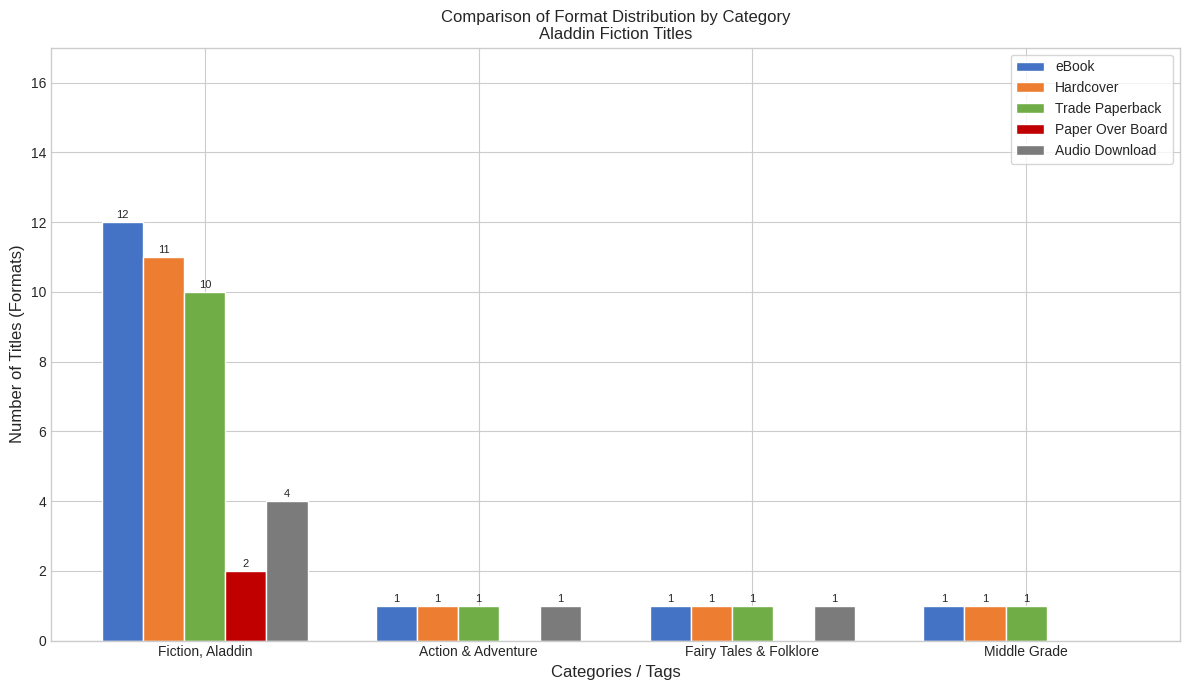

Reading left to right, what are all the values shown in this chart?

eBook: Fiction, Aladdin=12	Action & Adventure=1	Fairy Tales & Folklore=1	Middle Grade=1
Hardcover: Fiction, Aladdin=11	Action & Adventure=1	Fairy Tales & Folklore=1	Middle Grade=1
Trade Paperback: Fiction, Aladdin=10	Action & Adventure=1	Fairy Tales & Folklore=1	Middle Grade=1
Paper Over Board: Fiction, Aladdin=2	Action & Adventure=0	Fairy Tales & Folklore=0	Middle Grade=0
Audio Download: Fiction, Aladdin=4	Action & Adventure=1	Fairy Tales & Folklore=1	Middle Grade=0